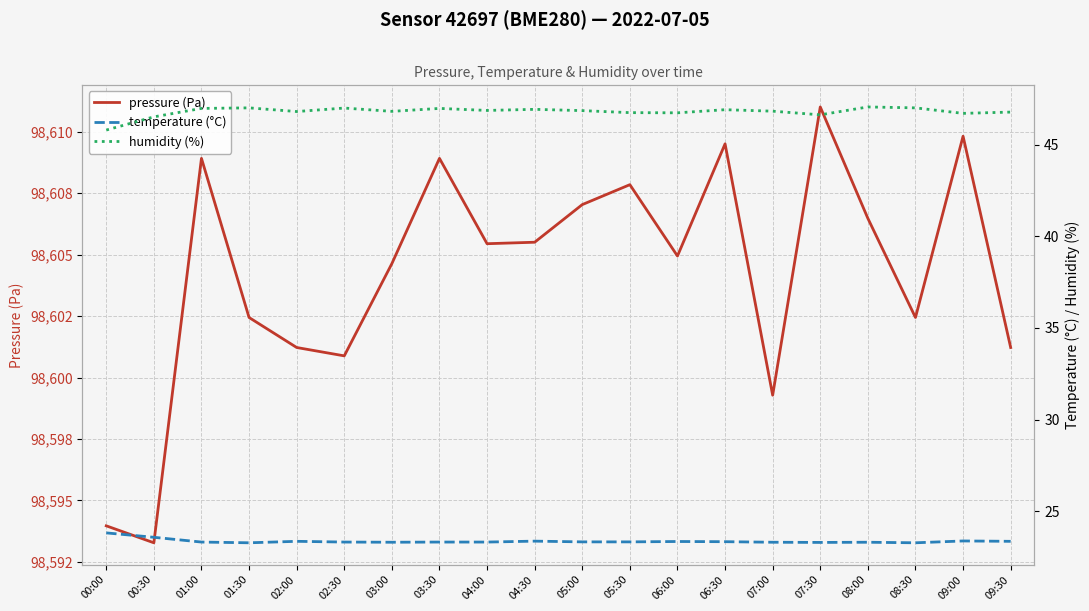

What position from the left is 05:00?

11